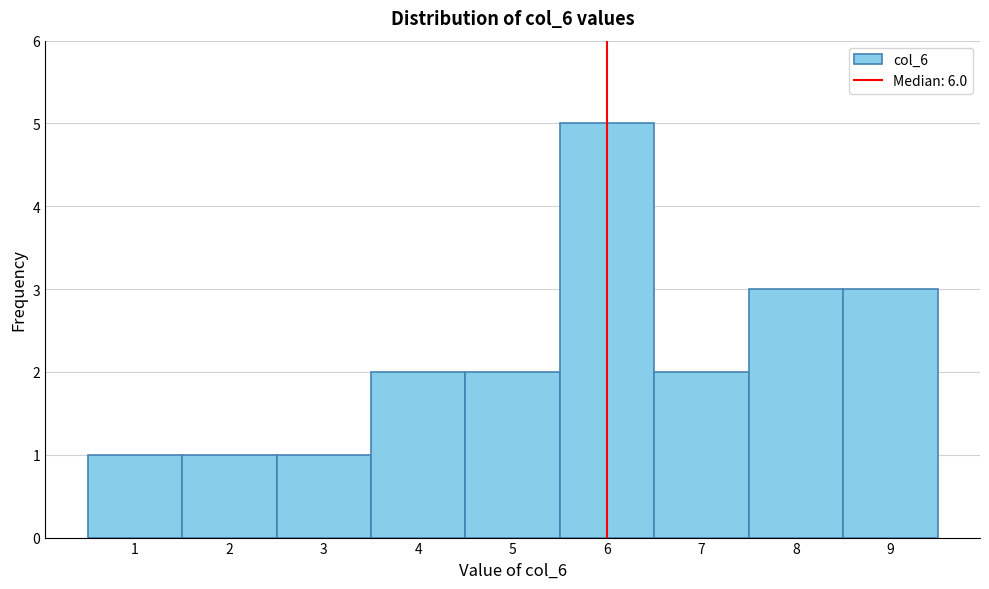

How tall is the bar that spans 4.5 to 5.5 on the x-axis? The values are not printed on the chart, so give them approximately, as read against the axis.

2